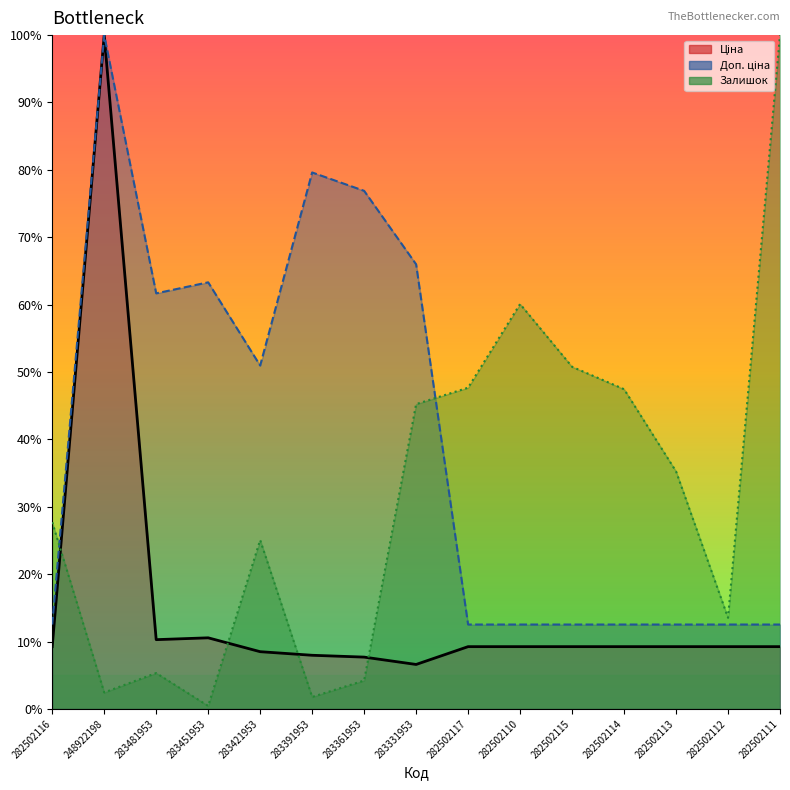

What is the sum of all Ціна values?

225.5